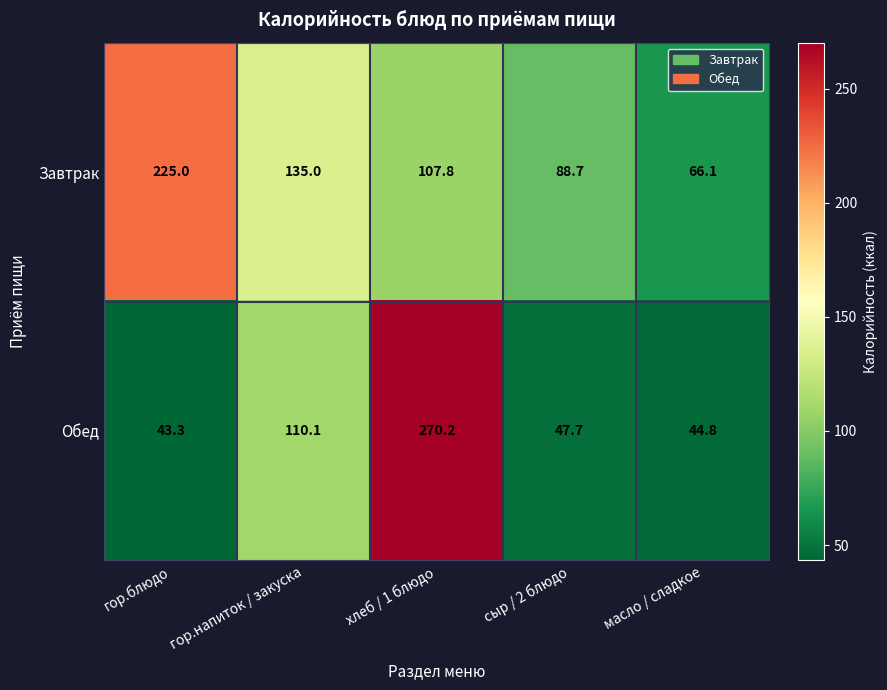

Reading left to right, list all the values displayed in this chart.

Завтрак: 225.0	135.0	107.8	88.7	66.1
Обед: 43.3	110.1	270.2	47.7	44.8